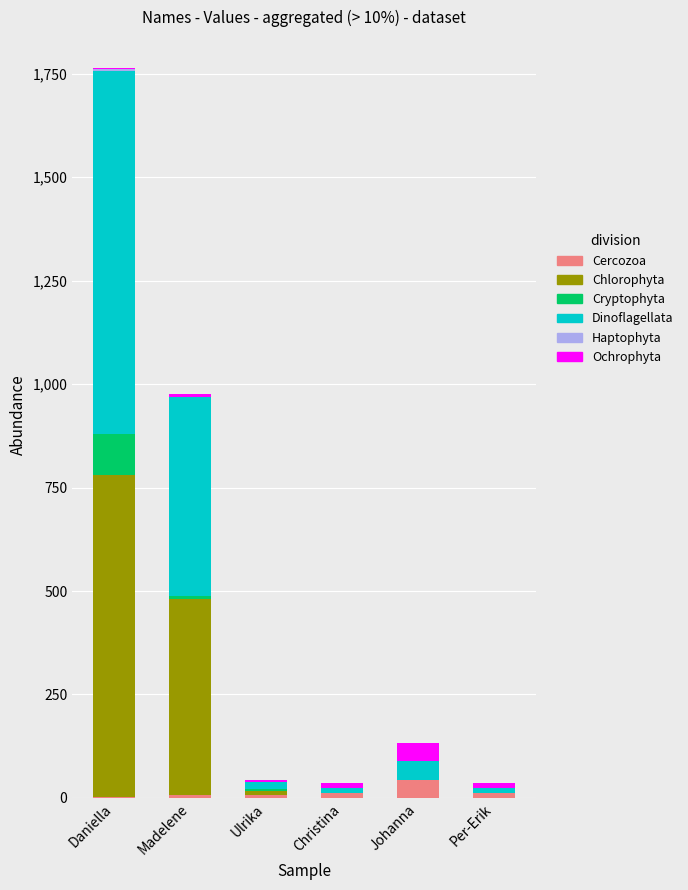

What is the highest value of the Cercozoa series?

44